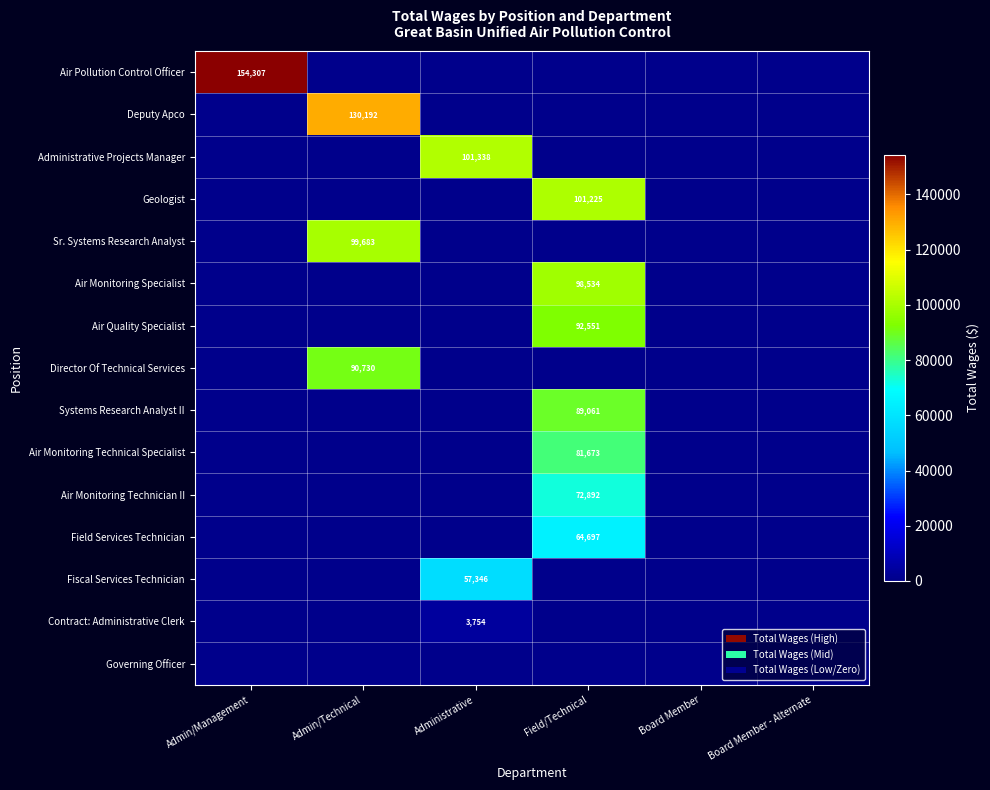

Is it true that Air Monitoring Technician II equals 126525 at Field/Technical?

False